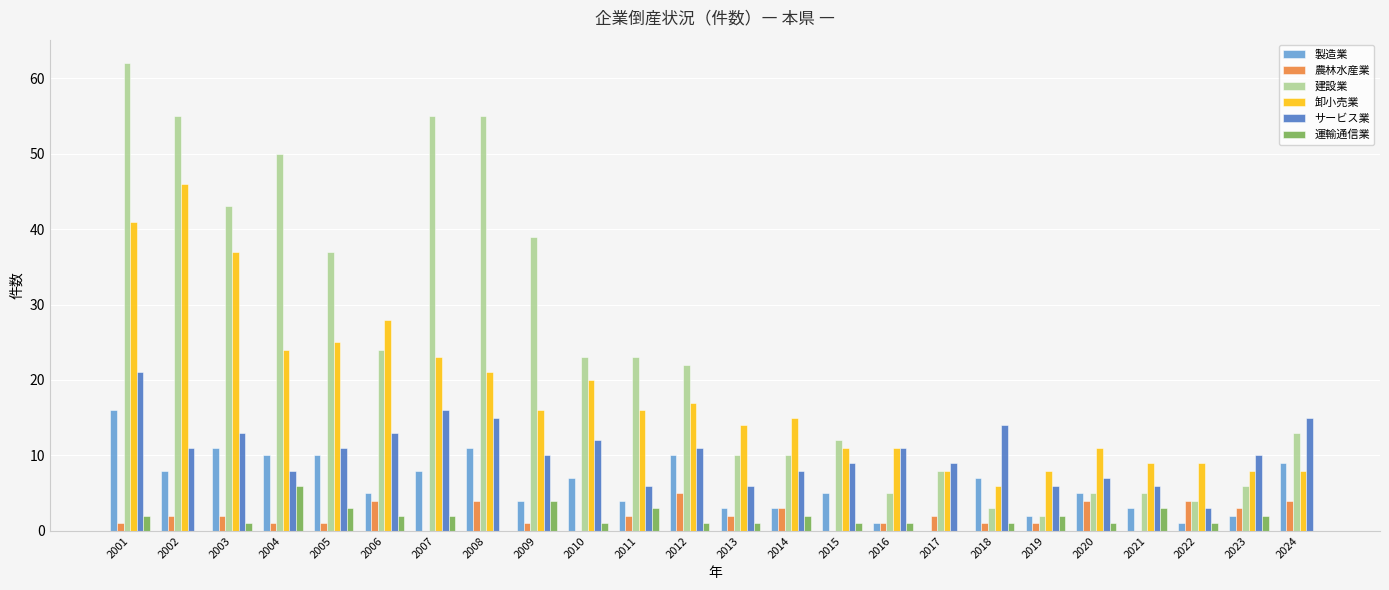

What is the total value across all series at 2007?

104